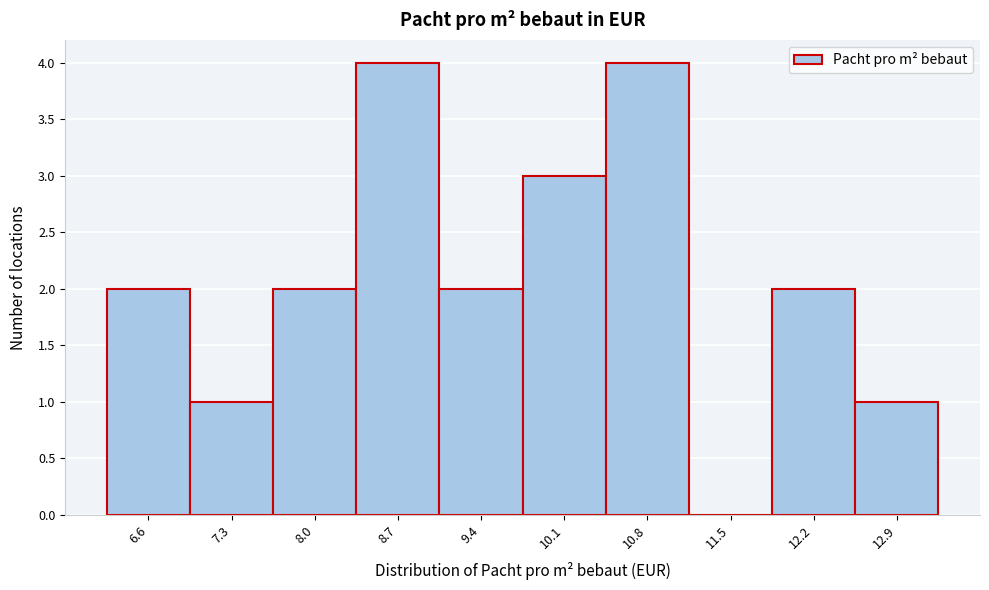

Reading left to right, transcribe this chart: for each bar, give the range it covers on the x-axis and its height. Neither the bar edges nor the heights are printed on the chart, so give them approximately, as read against the axes.

6.3 to 7.0: 2
7.0 to 7.7: 1
7.7 to 8.4: 2
8.4 to 9.1: 4
9.1 to 9.8: 2
9.8 to 10.5: 3
10.5 to 11.2: 4
11.2 to 11.9: 0
11.9 to 12.6: 2
12.6 to 13.3: 1